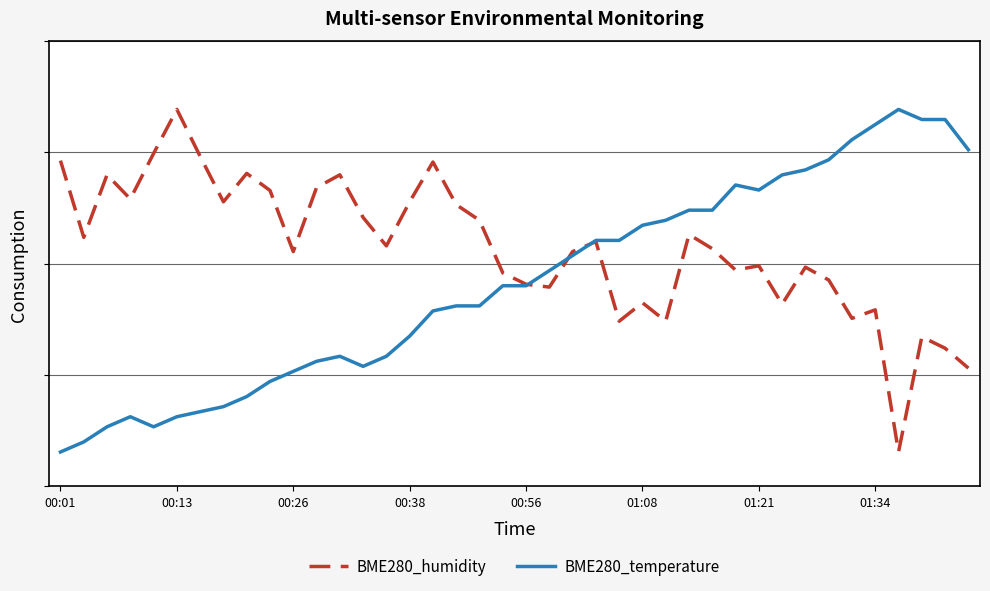

Does the chart display data point markers on the line(s)?

No